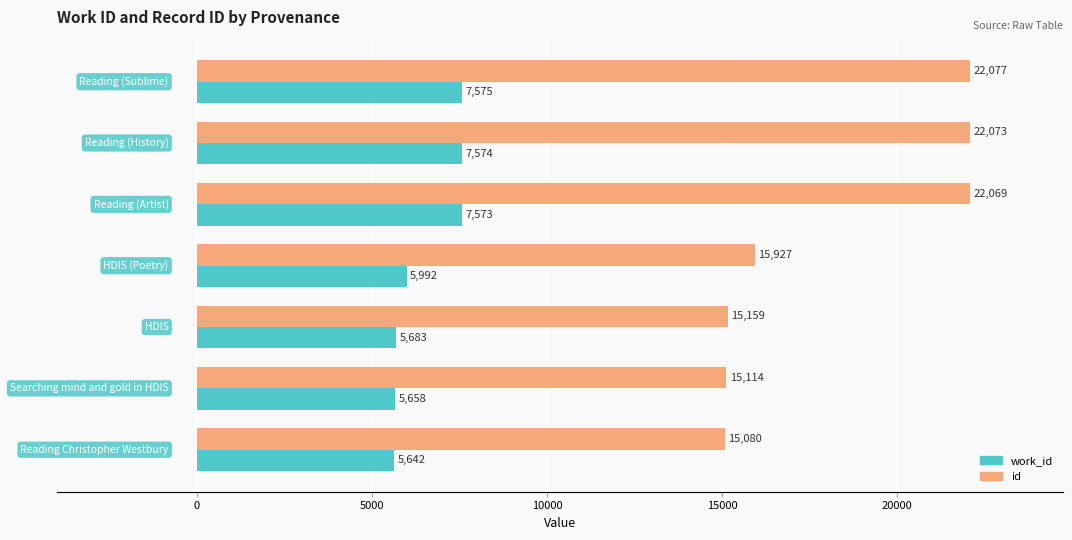

What is the difference between the maximum and minimum values in the work_id series?

1933